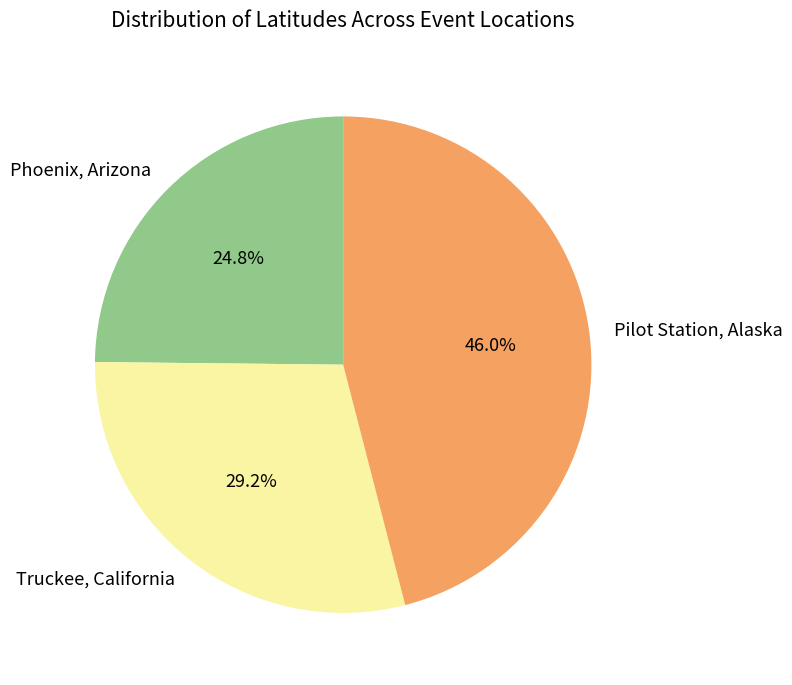

How many slices are in this pie chart?

3